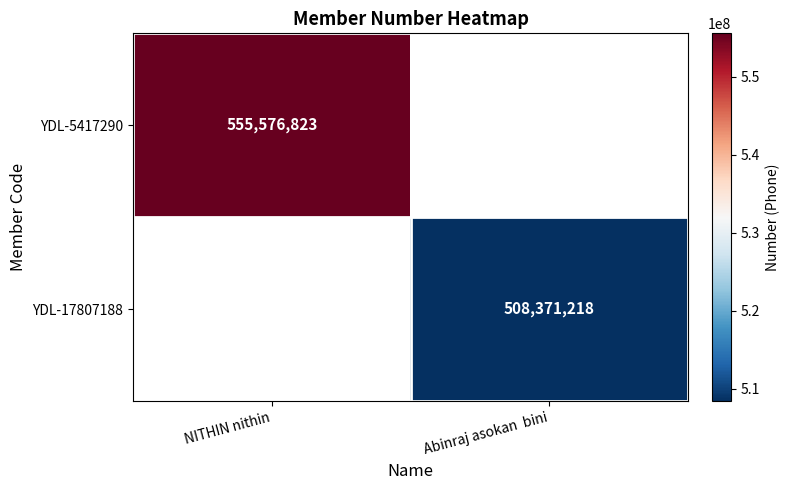

Count the number of categories in the chart.

2